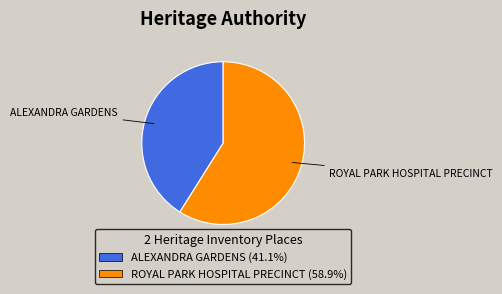

Which slice represents more than half of the pie?

ROYAL PARK HOSPITAL PRECINCT